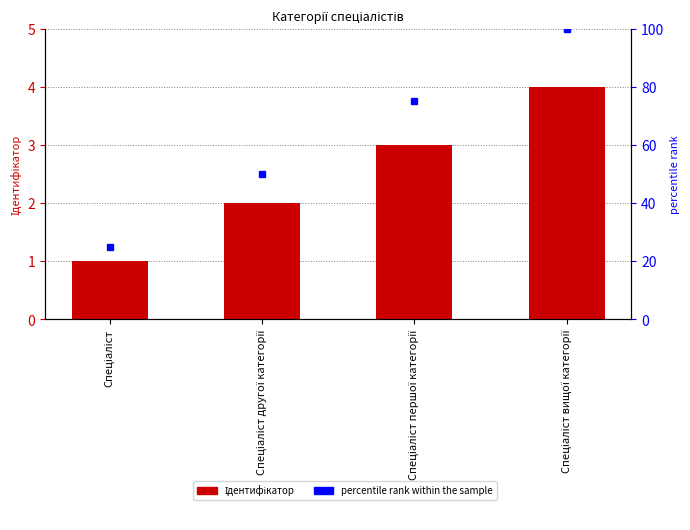

Reading left to right, transcribe all the data shown in this chart.

Ідентифікатор: 1	2	3	4
percentile rank within the sample: 25	50	75	100